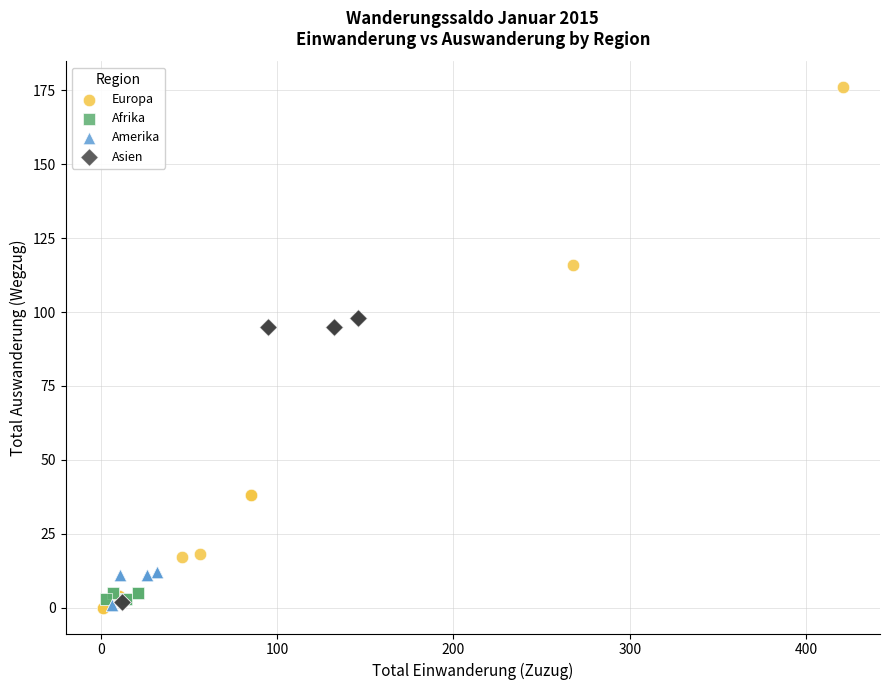

Which series has the widest spread of Y values?

Europa